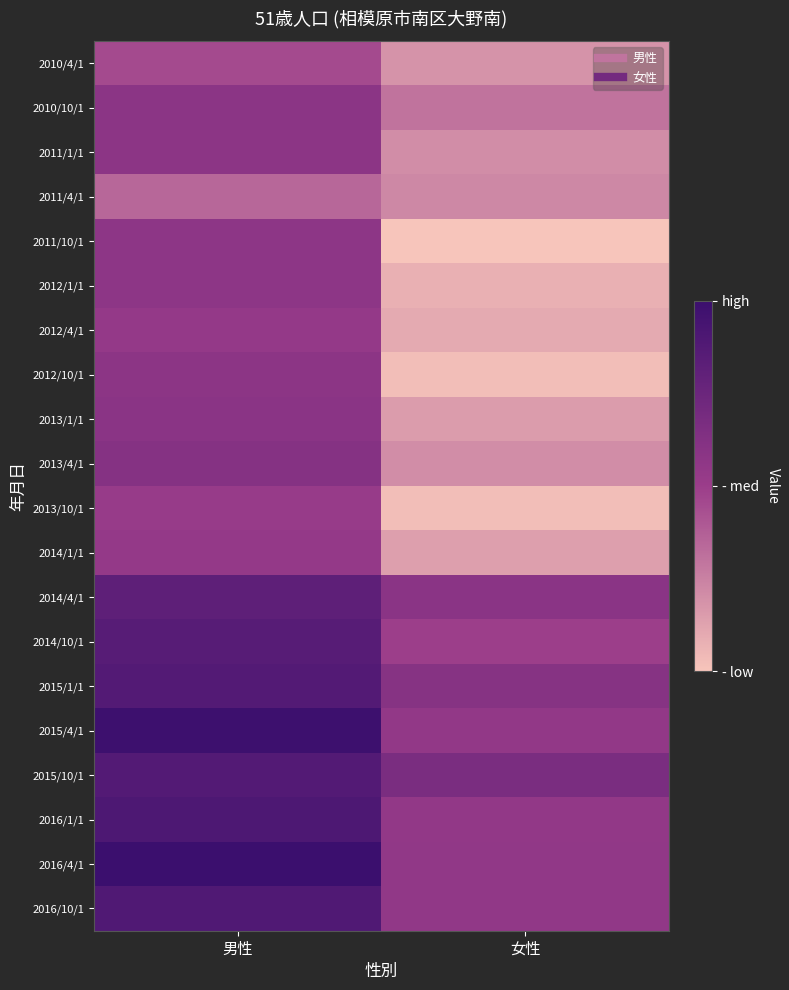

Reading left to right, transcribe all the data shown in this chart.

2010/4/1: 男性=448	女性=405
2010/10/1: 男性=469	女性=424
2011/1/1: 男性=468	女性=409
2011/4/1: 男性=431	女性=412
2011/10/1: 男性=467	女性=376
2012/1/1: 男性=467	女性=388
2012/4/1: 男性=461	女性=392
2012/10/1: 男性=468	女性=380
2013/1/1: 男性=470	女性=400
2013/4/1: 男性=474	女性=409
2013/10/1: 男性=459	女性=380
2014/1/1: 男性=461	女性=398
2014/4/1: 男性=506	女性=470
2014/10/1: 男性=512	女性=455
2015/1/1: 男性=515	女性=473
2015/4/1: 男性=534	女性=463
2015/10/1: 男性=515	女性=483
2016/1/1: 男性=520	女性=463
2016/4/1: 男性=536	女性=464
2016/10/1: 男性=518	女性=464